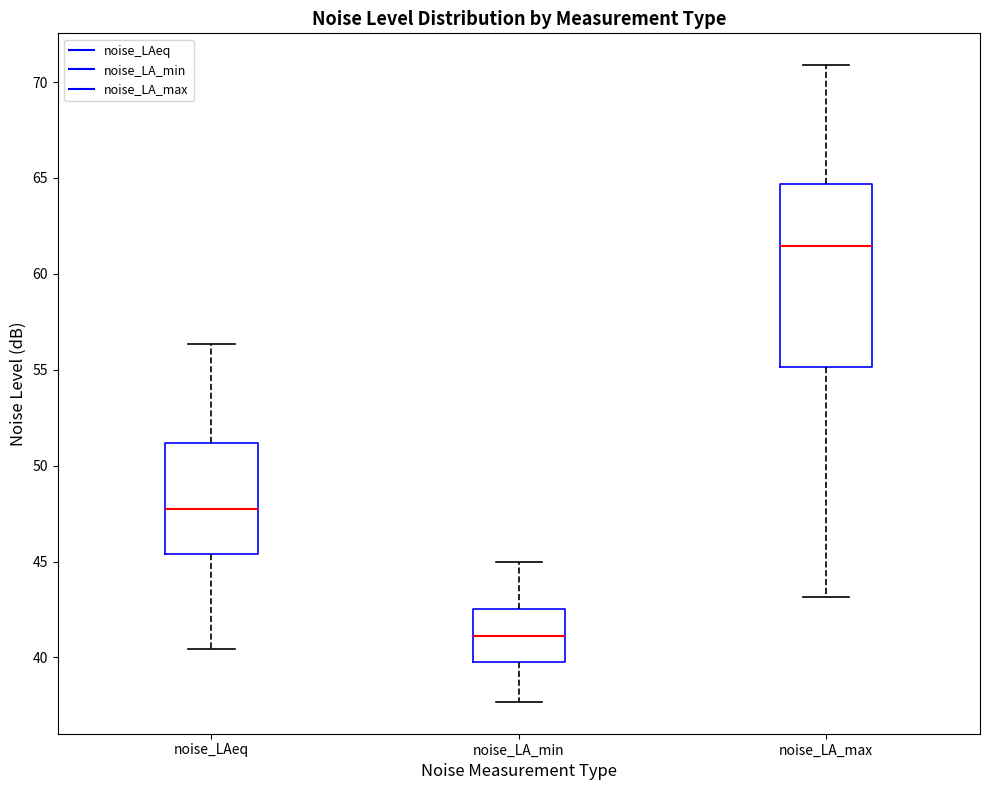

Reading left to right, transcribe this box plot: for each box, give where its median line is, the range the box spans, and where its two whiskers end, as read against the y-axis. The values are not printed on the chart, so give them approximately, as read against the axis.

noise_LAeq: median 48.0, box 45.5 to 51.0, whiskers 40.5 to 56.5
noise_LA_min: median 41.0, box 40.0 to 42.5, whiskers 37.5 to 45.0
noise_LA_max: median 61.5, box 55.0 to 64.5, whiskers 43.0 to 71.0